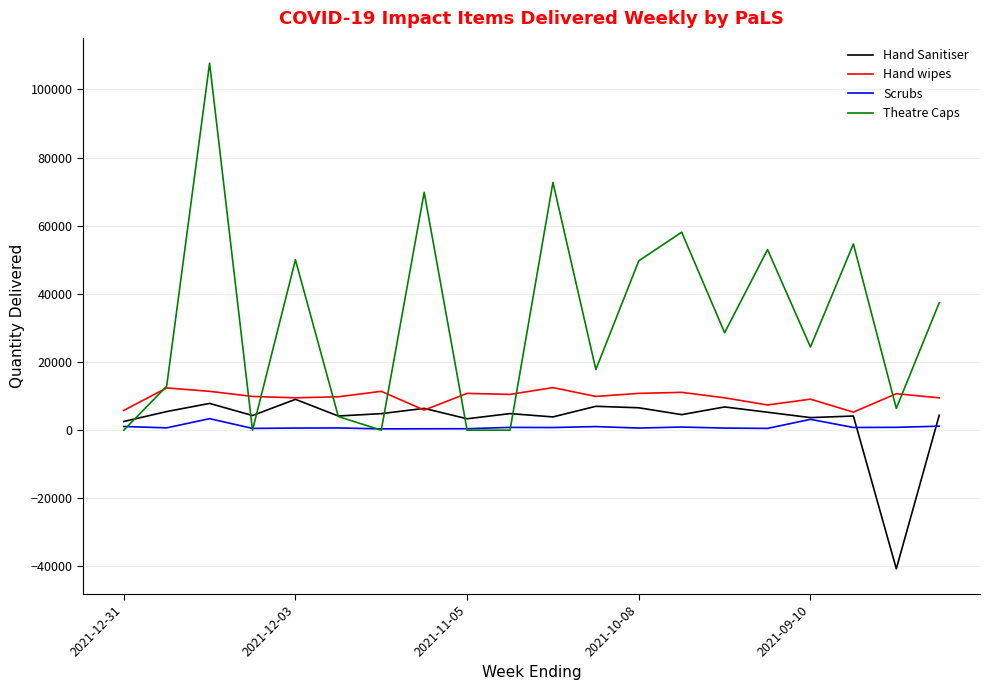

Which series has the largest range (max minus min)?

Theatre Caps